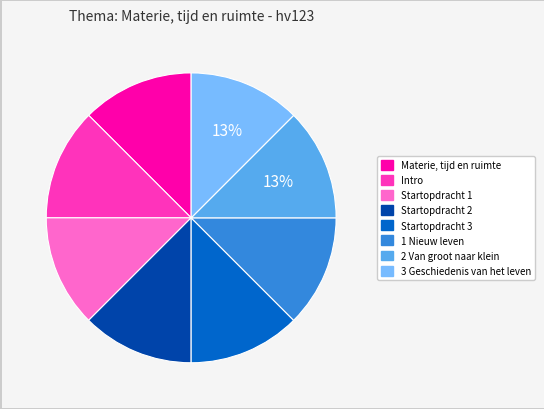

To the nearest percent, what portion does Startopdracht 3 represent?

13%